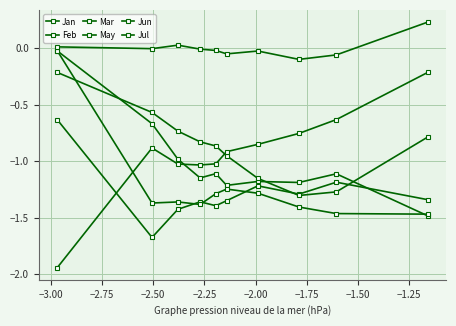

The value of Jun at −2.25 is -0.7. True or false?

False